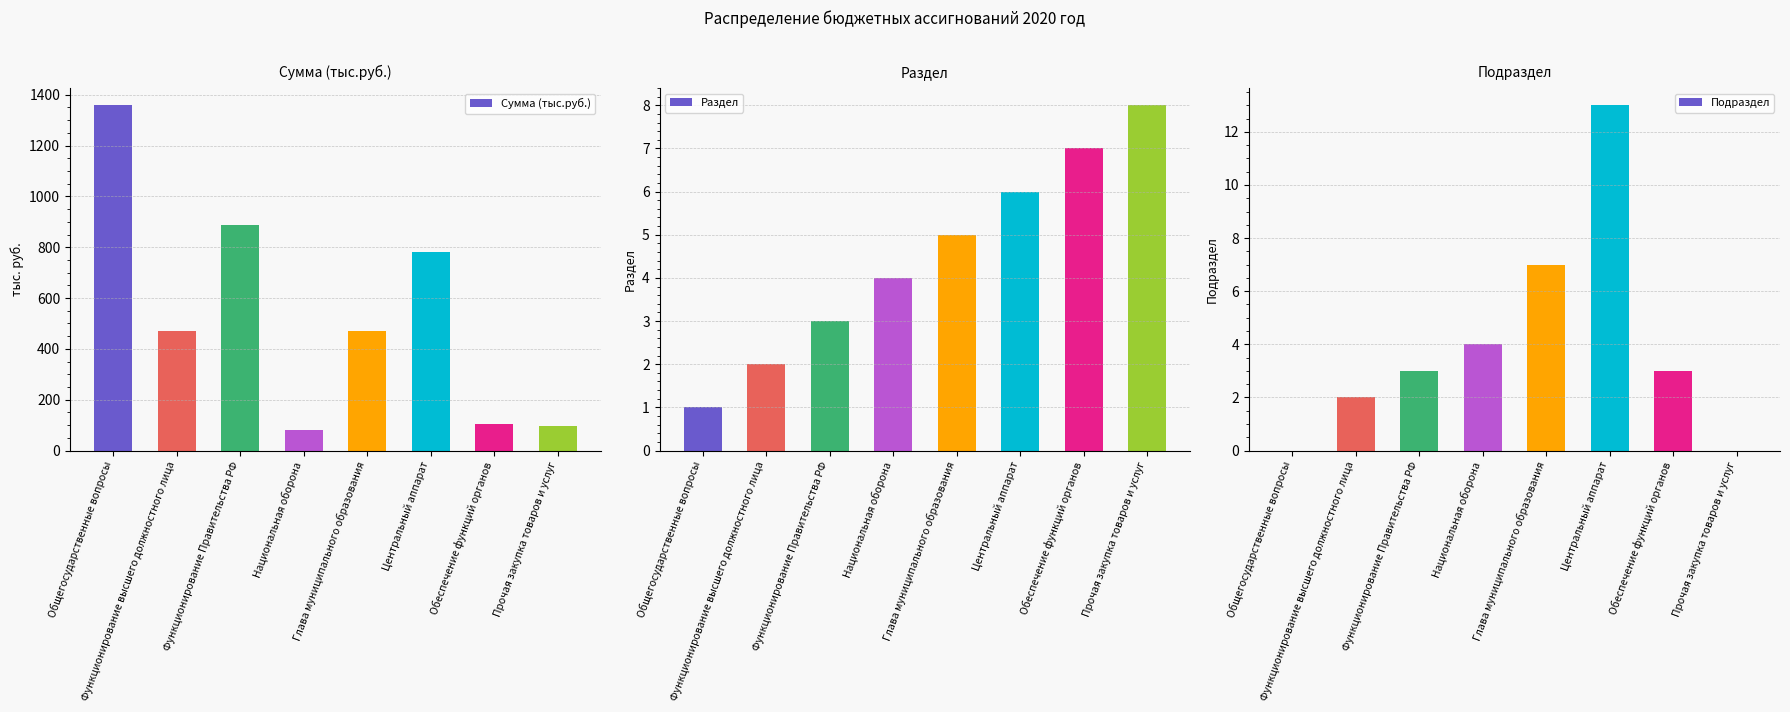

What is the label of the 3rd bar from the right?

Центральный аппарат